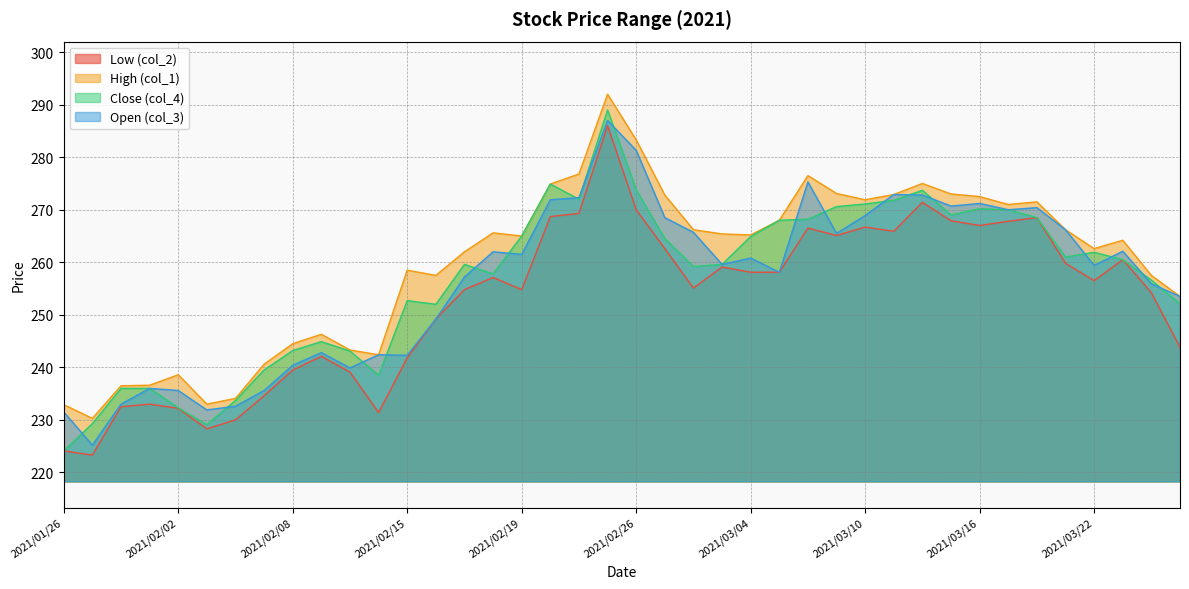

What are all the series names shown in the legend?

Low (col_2), High (col_1), Close (col_4), Open (col_3)